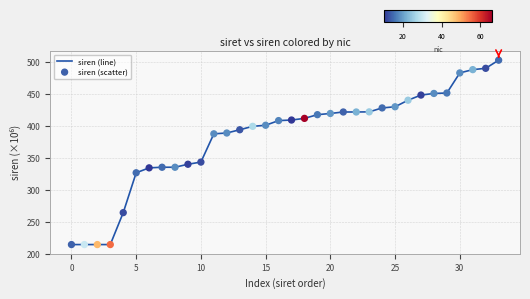

What is the maximum value shown in the chart?

503.0